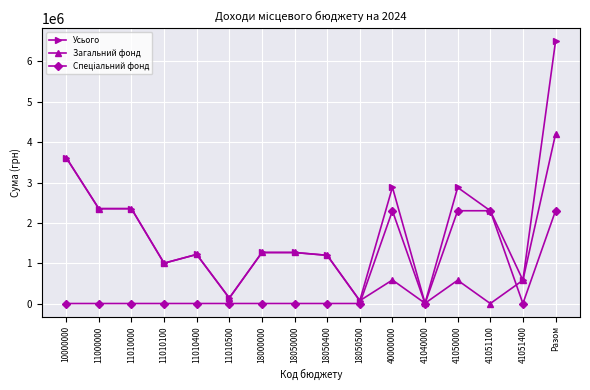

The value of Загальний фонд at 41051400 is 192804. True or false?

False